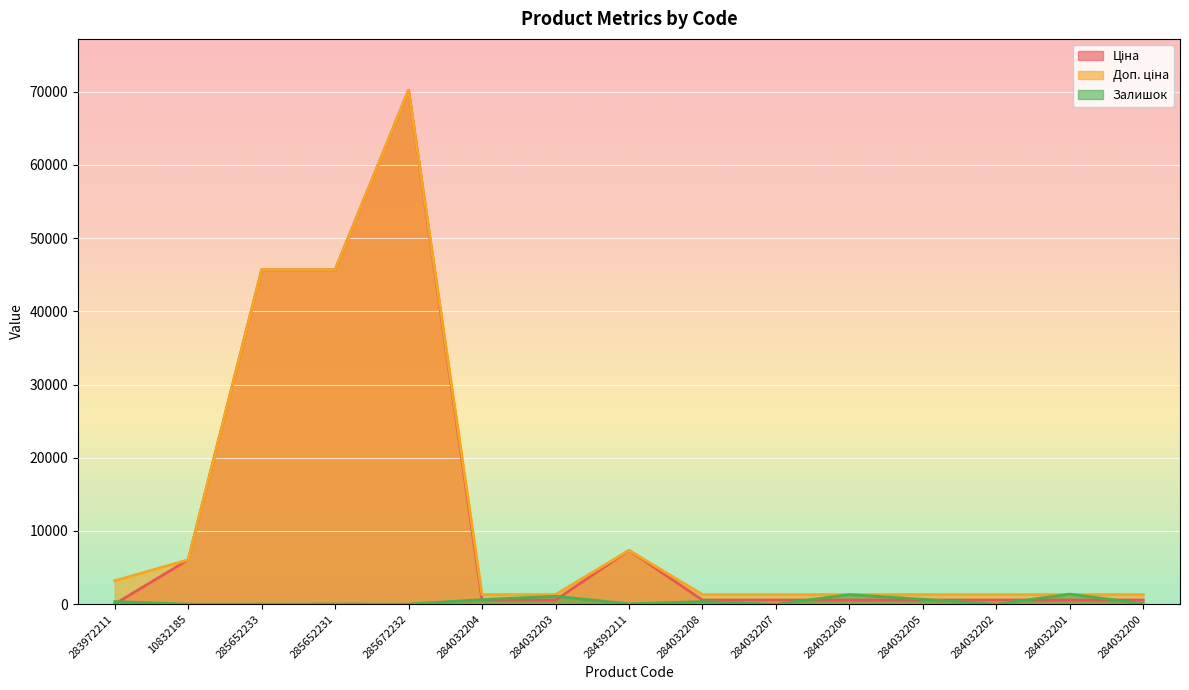

At which category is the sum across all series the highest?

285672232